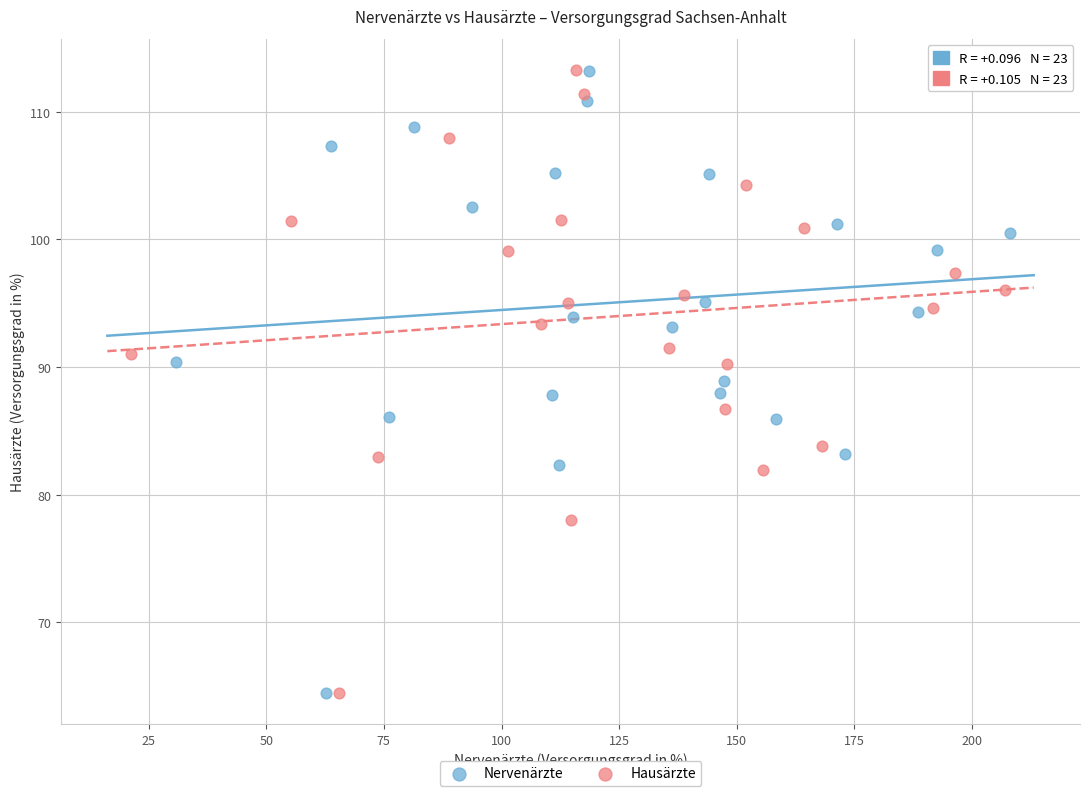

What are all the series names shown in the legend?

Nervenärzte, Hausärzte